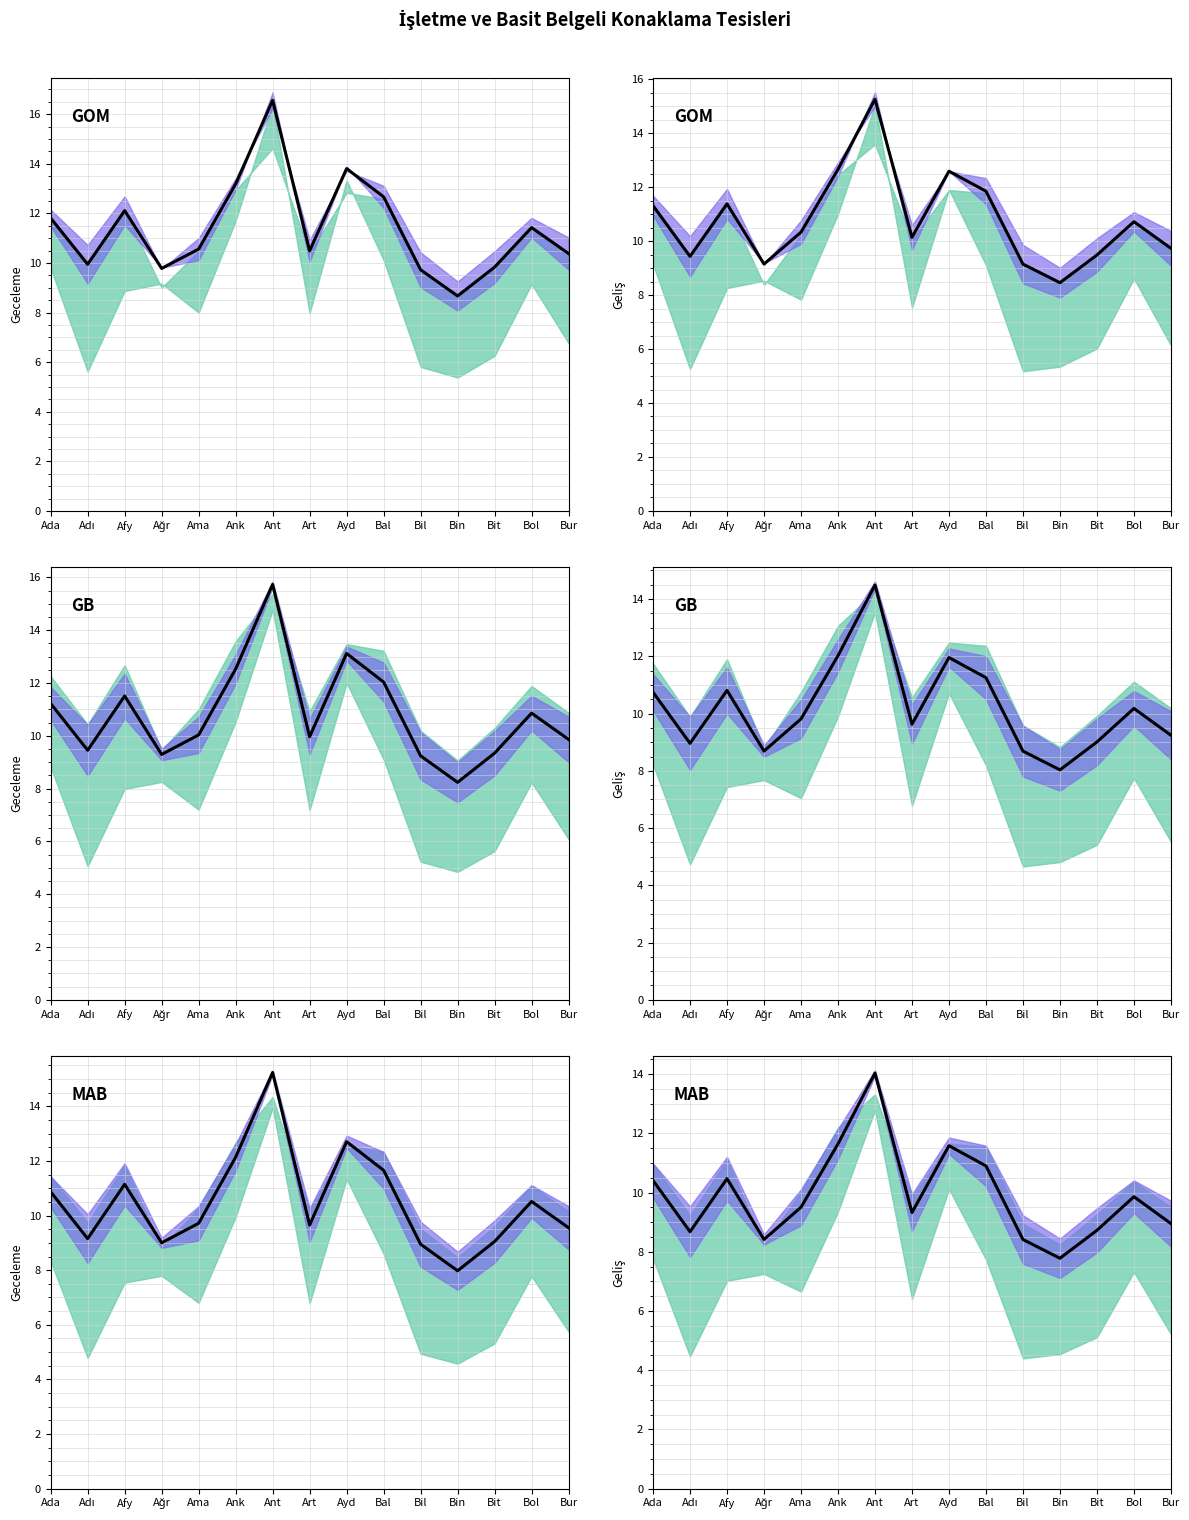

Which label corresponds to the smallest value in the chart?

Bin